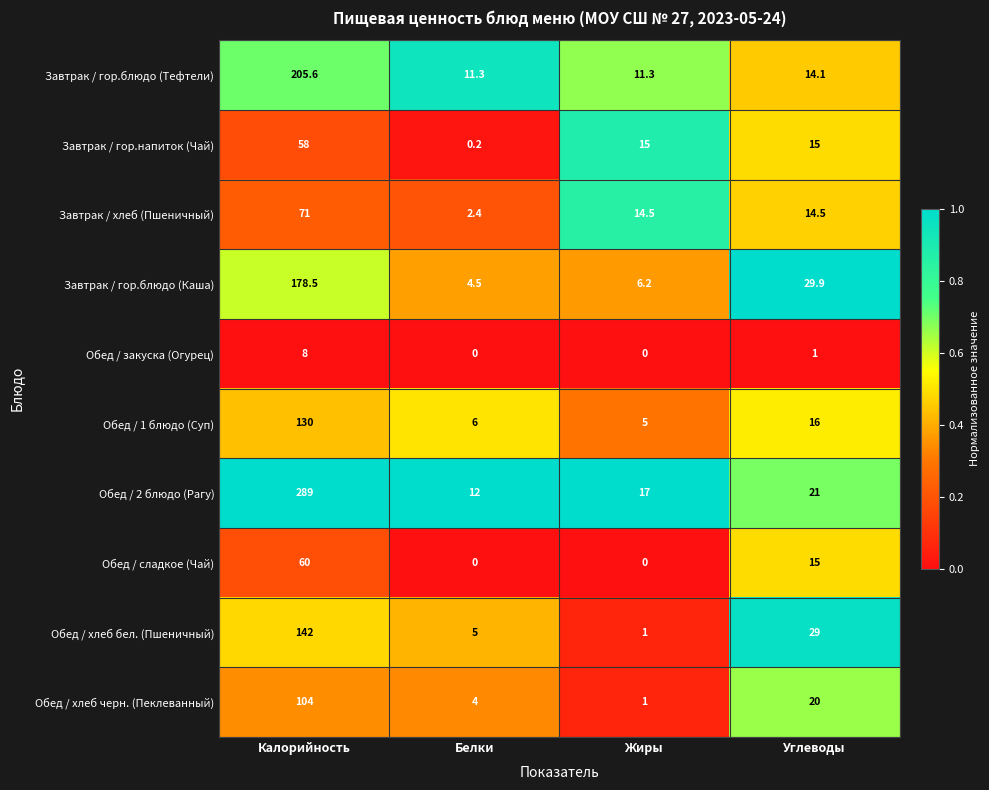

Which series has the largest total across all categories?

Обед / 2 блюдо (Рагу)